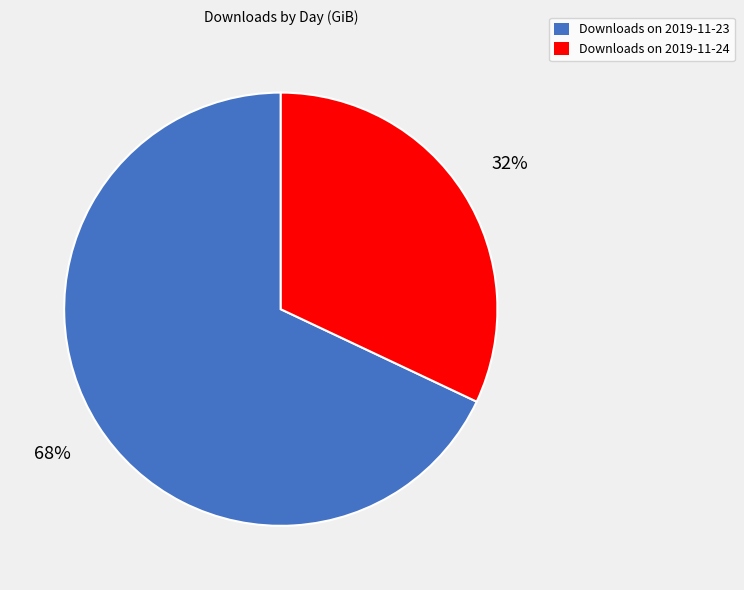

What is the largest slice in the pie chart?

Downloads on 2019-11-23